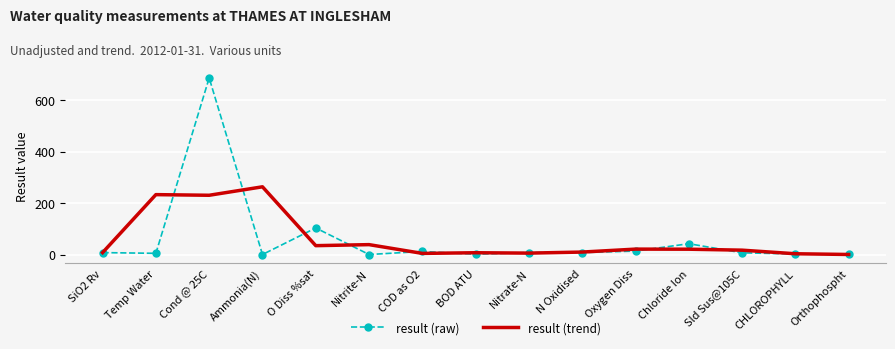

Where is result (raw) nearest to the value 343?

O Diss %sat